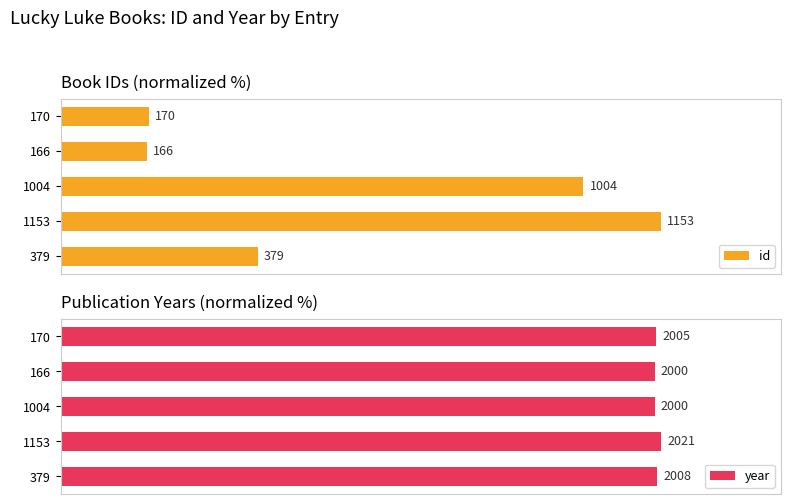

List the series in order of their overall mean, highest first.

year, id